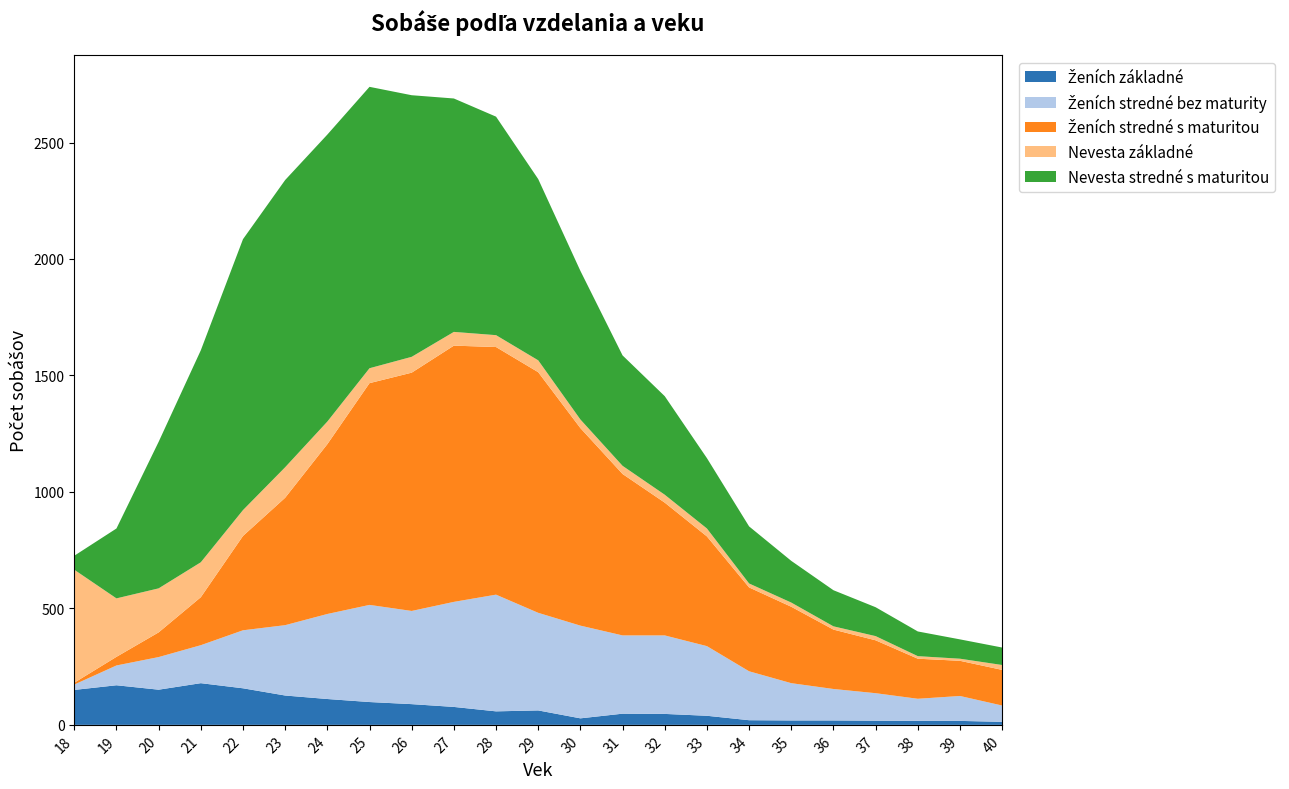

Reading left to right, list all the values displayed in this chart.

Ženích základné: 18=150	19=170	20=151	21=179	22=157	23=126	24=111	25=98	26=89	27=77	28=58	29=62	30=28	31=48	32=47	33=39	34=20	35=19	36=19	37=18	38=17	39=17	40=13
Ženích stredné bez maturity: 18=23	19=85	20=140	21=163	22=249	23=302	24=365	25=417	26=400	27=451	28=501	29=419	30=398	31=336	32=337	33=299	34=210	35=160	36=135	37=118	38=95	39=107	40=70
Ženích stredné s maturitou: 18=8	19=37	20=106	21=206	22=405	23=547	24=729	25=952	26=1023	27=1100	28=1063	29=1033	30=848	31=693	32=570	33=471	34=360	35=328	36=255	37=227	38=172	39=151	40=153
Nevesta základné: 18=485	19=251	20=189	21=150	22=111	23=131	24=97	25=64	26=68	27=59	28=51	29=51	30=37	31=35	32=34	33=34	34=17	35=18	36=14	37=18	38=11	39=9	40=21
Nevesta stredné s maturitou: 18=60	19=300	20=629	21=910	22=1163	23=1233	24=1232	25=1208	26=1123	27=1002	28=938	29=778	30=638	31=474	32=423	33=302	34=245	35=179	36=155	37=124	38=106	39=83	40=75